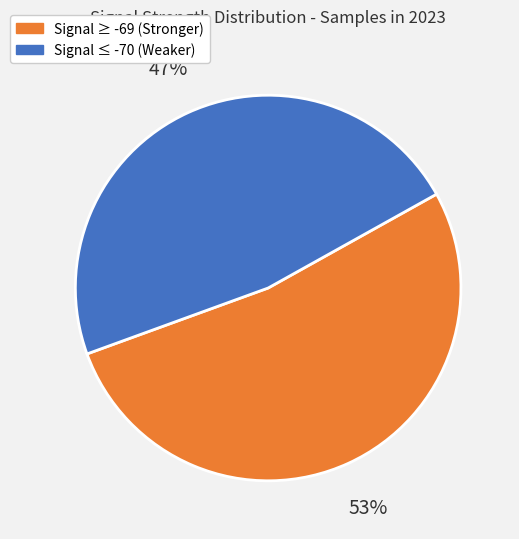

Rank the categories by value from highest to lowest.

Signal ≥ -69 (Stronger), Signal ≤ -70 (Weaker)